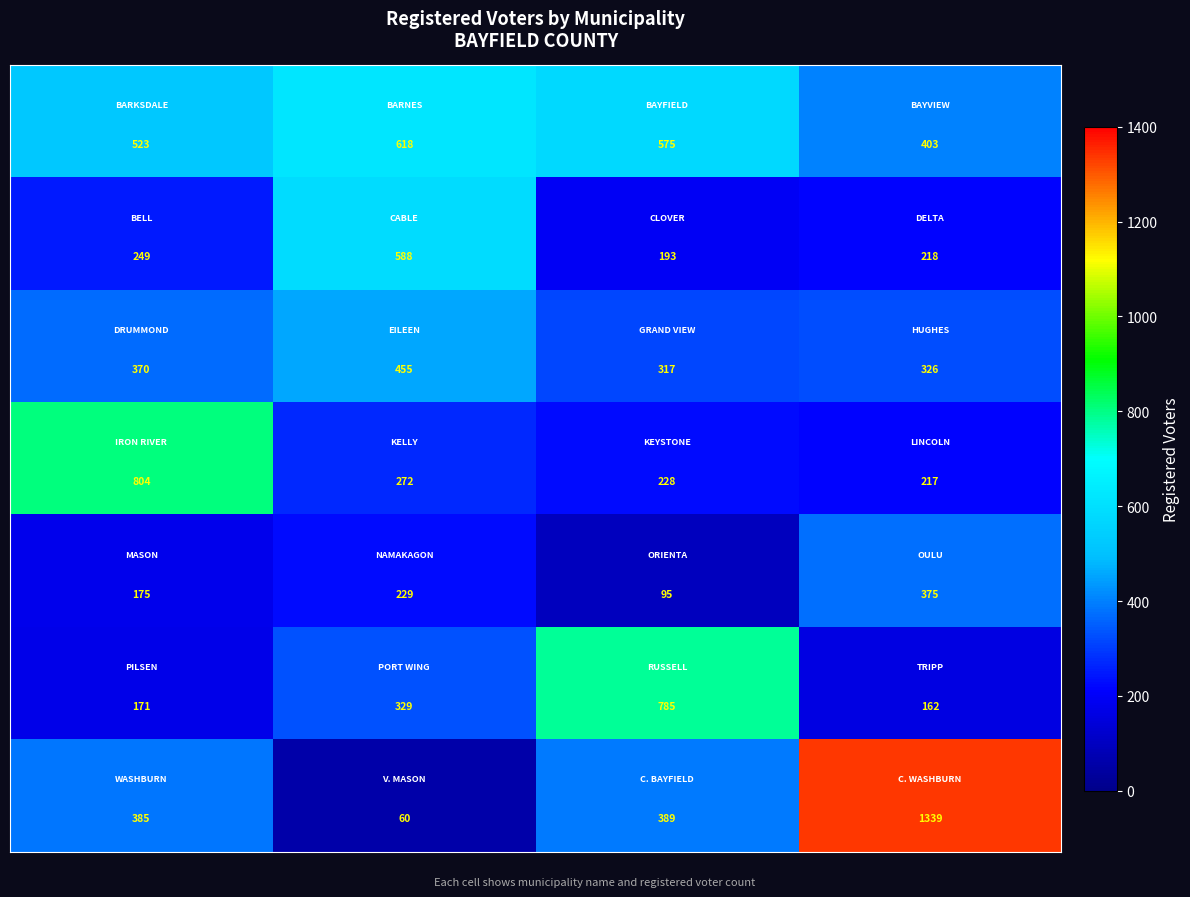

What is the smallest value displayed?

60